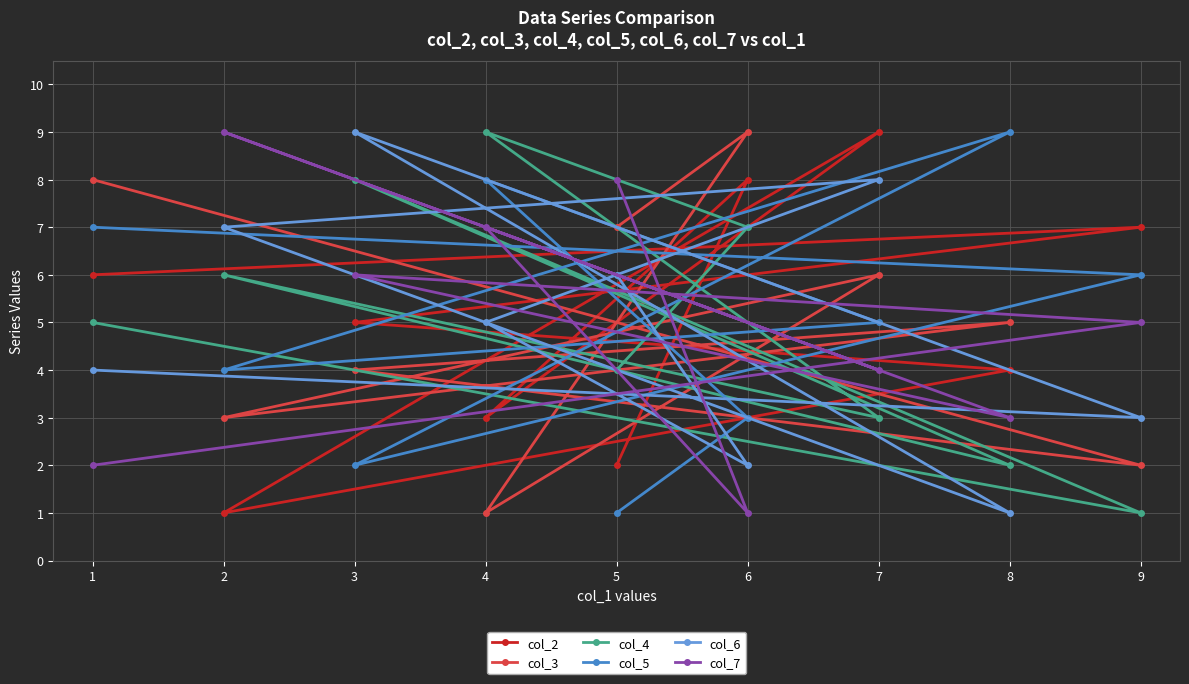

What is the difference between the maximum and minimum values in the col_6 series?

8